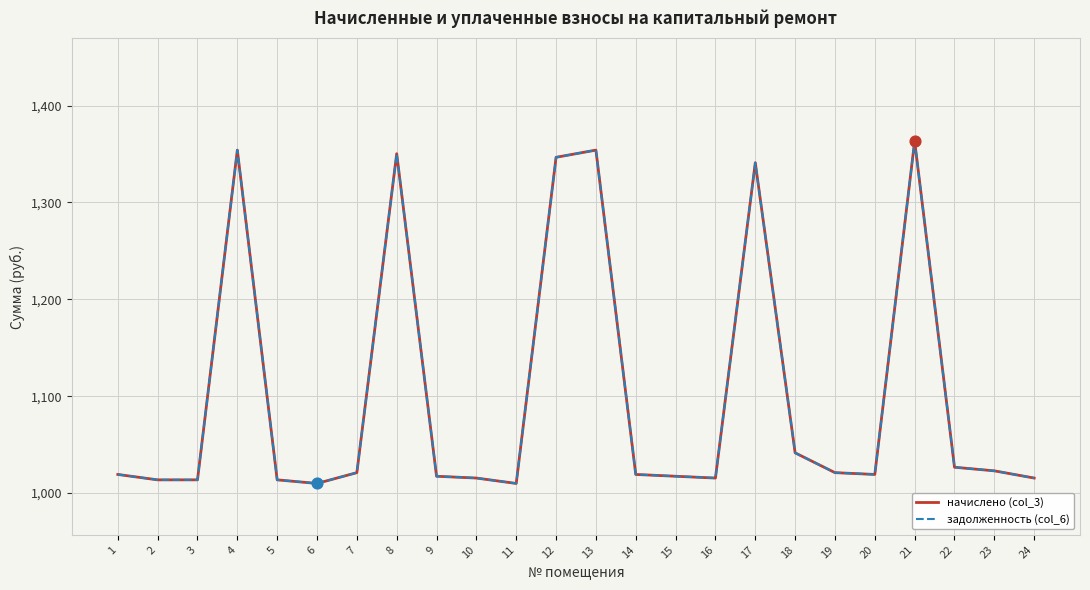

At how many categories does at least one series exceed 1304?

6